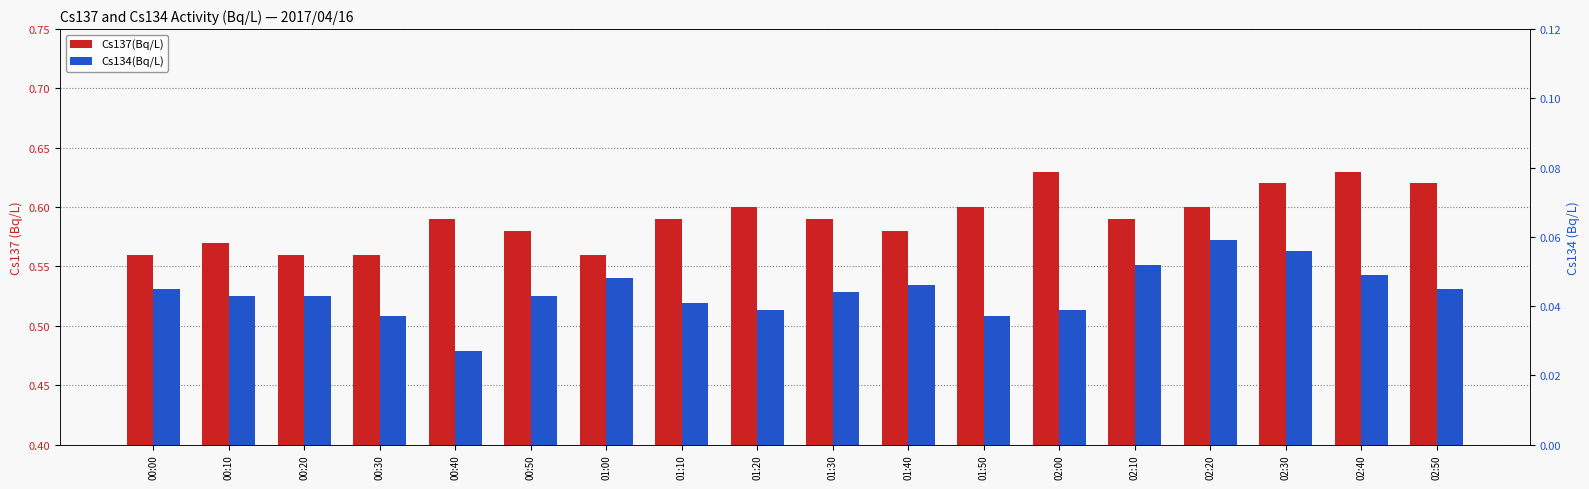

What is the greatest value displayed?

0.6